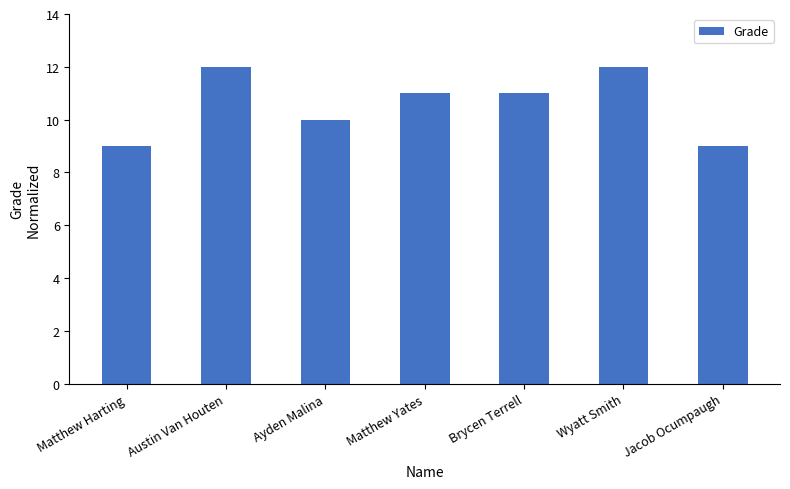

What is the greatest value displayed?

12